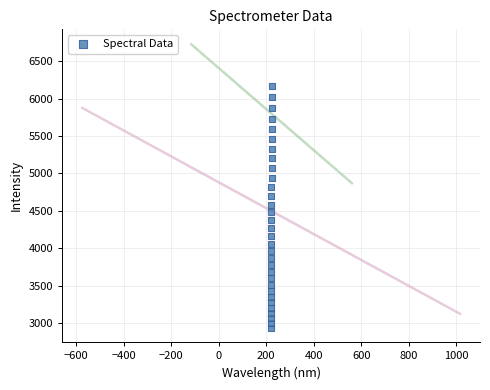

What is the range of X values (max minus min)?

5.9